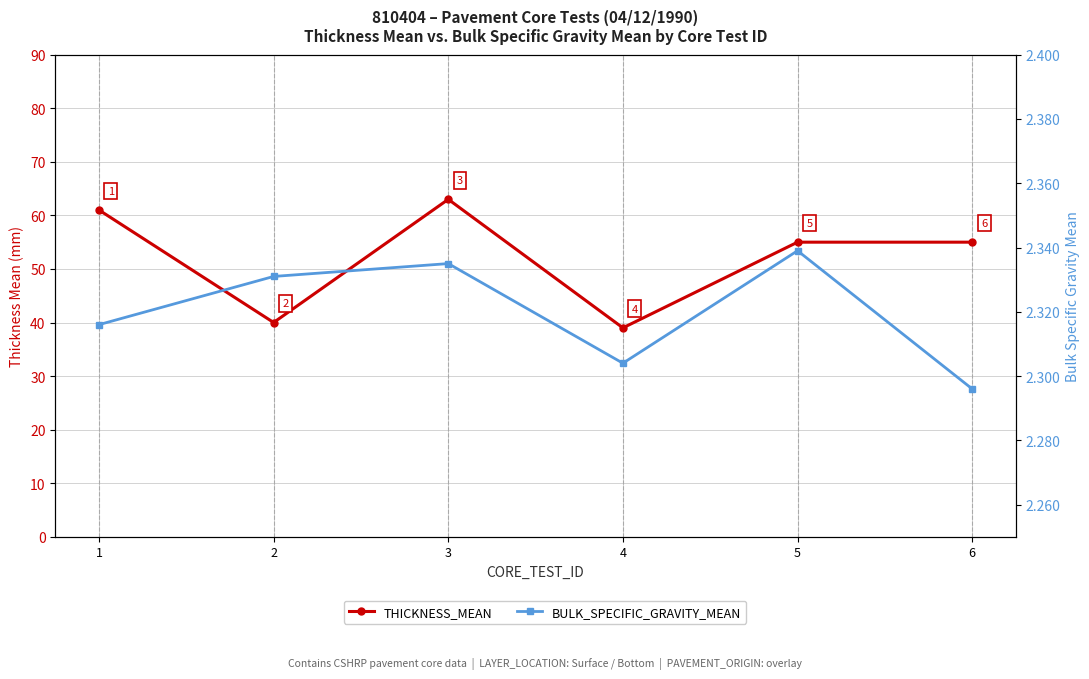

What is the value of the BULK_SPECIFIC_GRAVITY_MEAN point at the 2nd from the left?

2.3